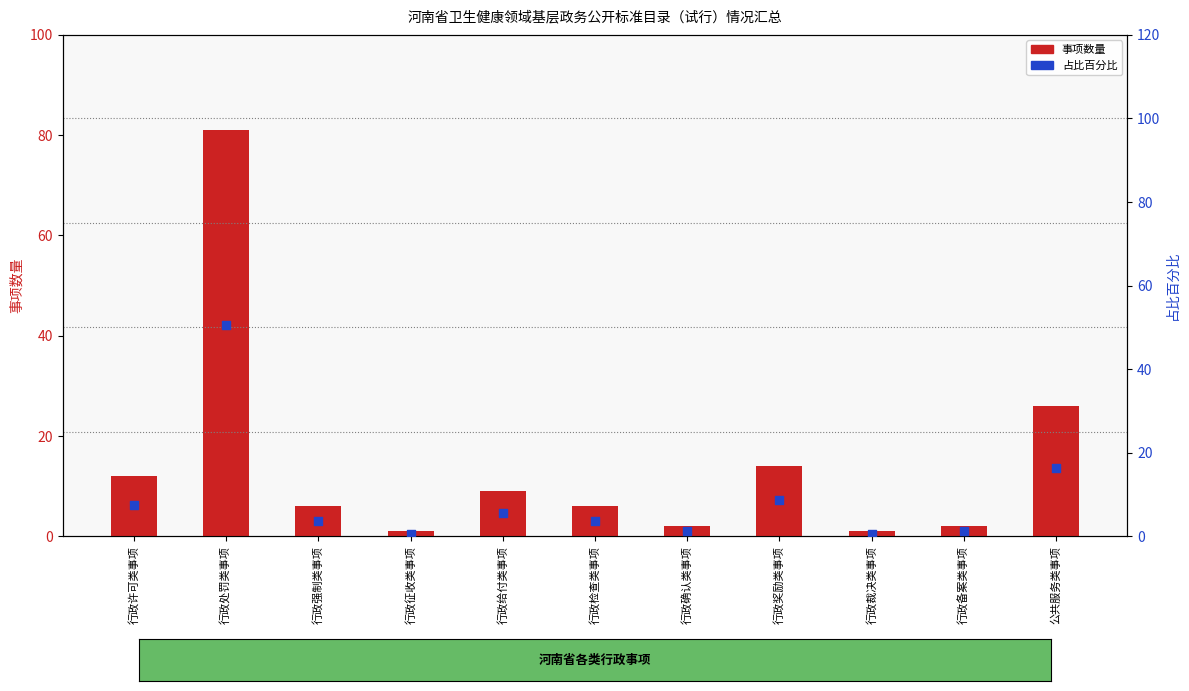

Is the value of 事项数量 at 行政备案类事项 greater than the value of 占比百分比 at 行政许可类事项?

No